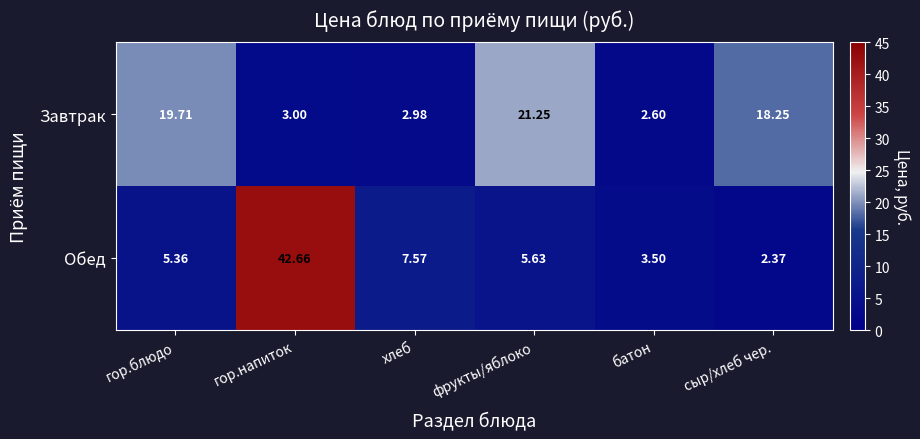

At which label does Завтрак first exceed 18?

гор.блюдо